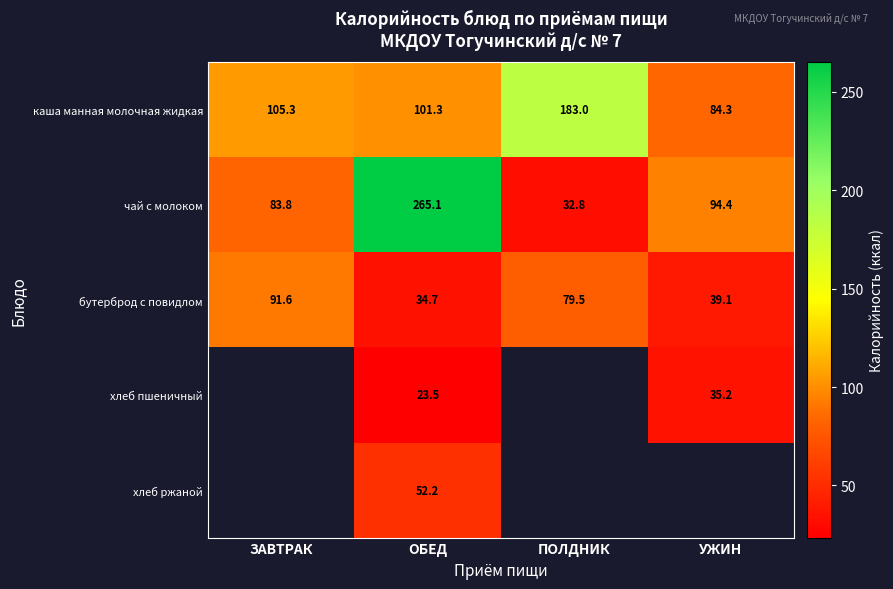

Rank the categories by каша манная молочная жидкая value from lowest to highest.

УЖИН, ОБЕД, ЗАВТРАК, ПОЛДНИК